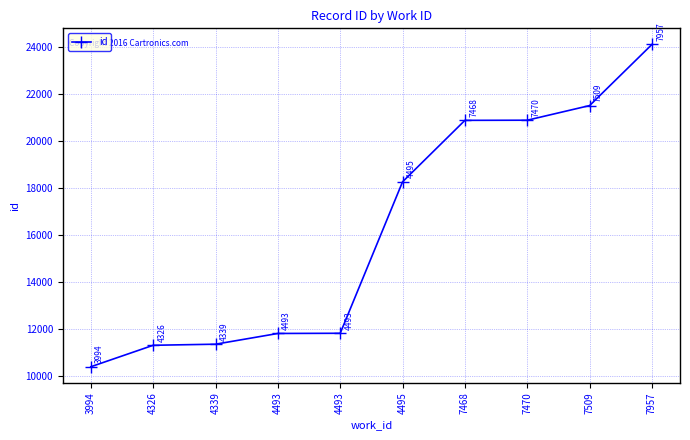

Is this an area chart (filled region under the line)?

No